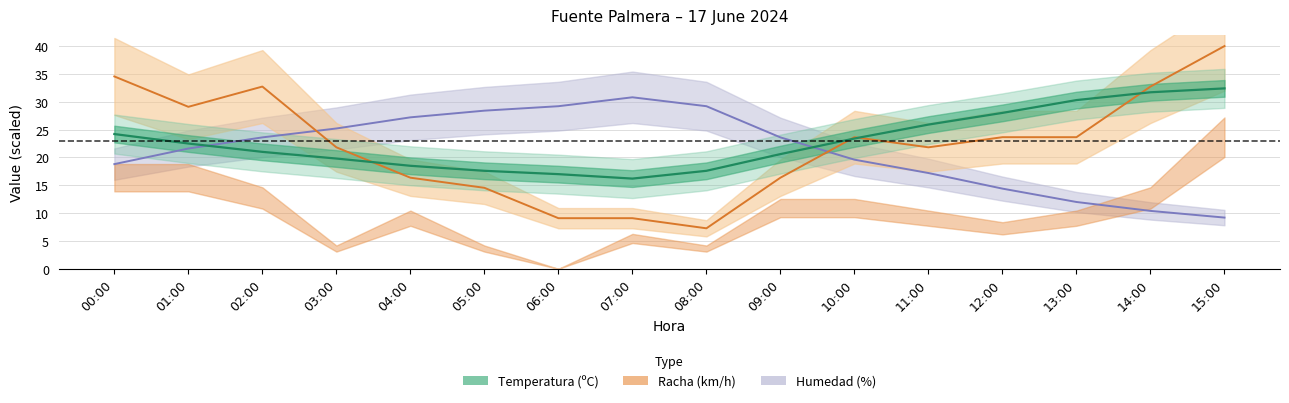

What is the total value across all series at 05:00?

60.5